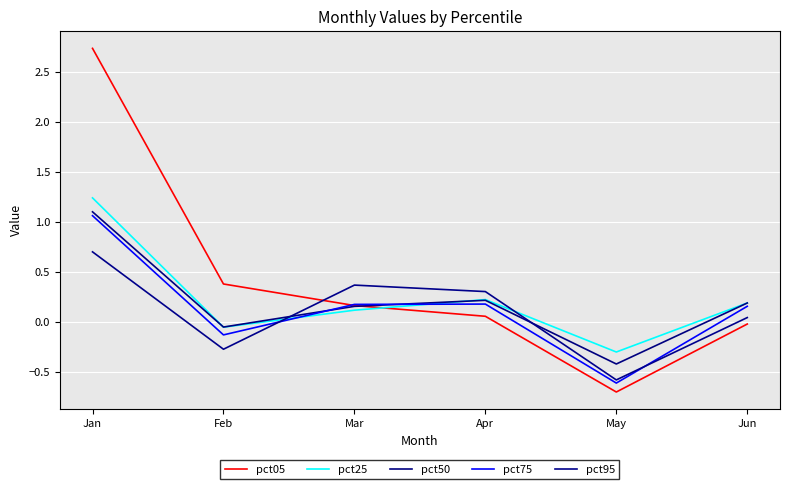

What is the value of the pct95 point at the 3rd from the left?

0.4